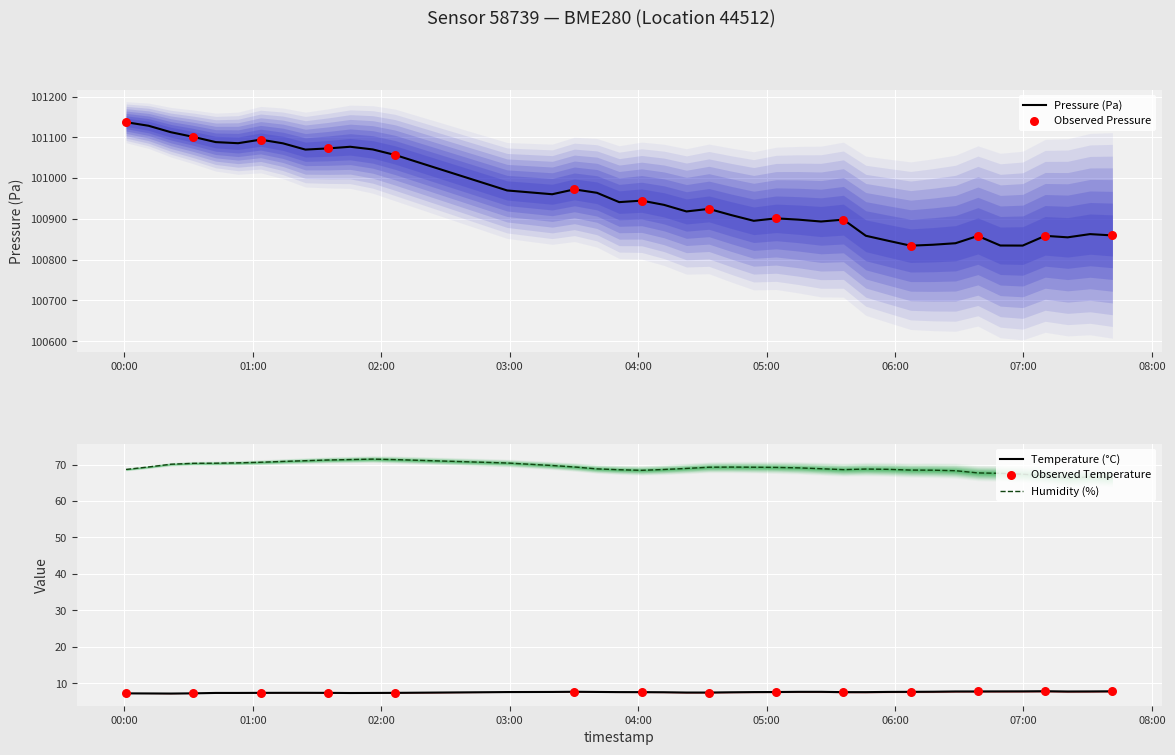

At how many categories does at least one series exceed 37775?

40